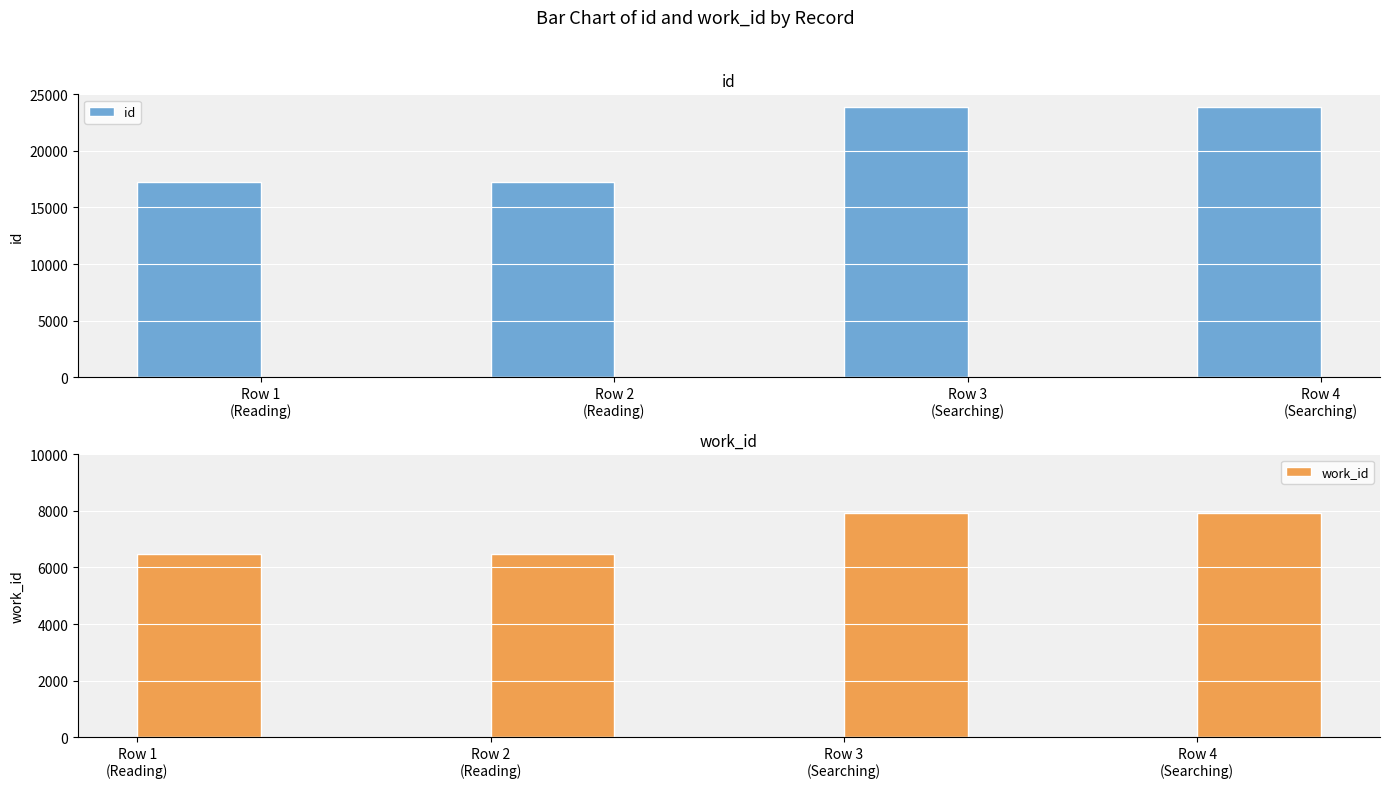

Is the value of work_id at Row 1
(Reading) greater than the value of id at Row 3
(Searching)?

No